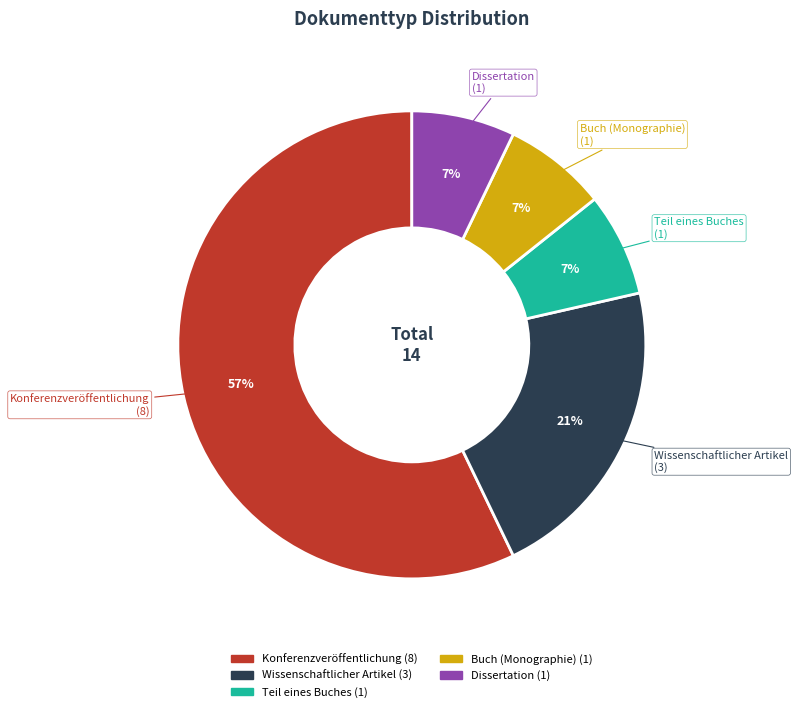

Does any single category account for the majority?

Yes